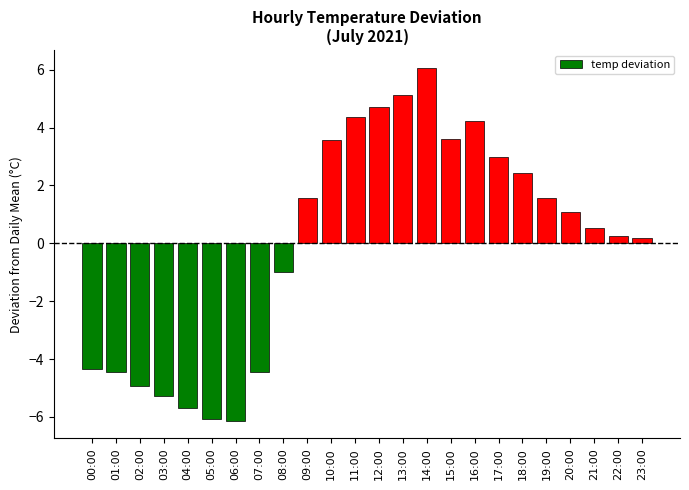

Approximately how many times larger is the value at 10:00 compared to 18:00?

1.5